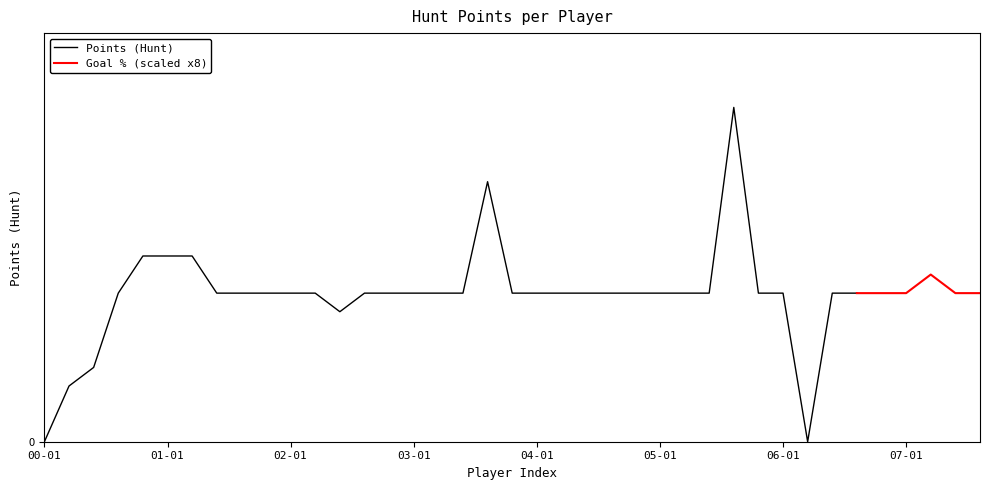

True or false: Points (Hunt) and Goal Percentage (Hunt) intersect in this chart.

False